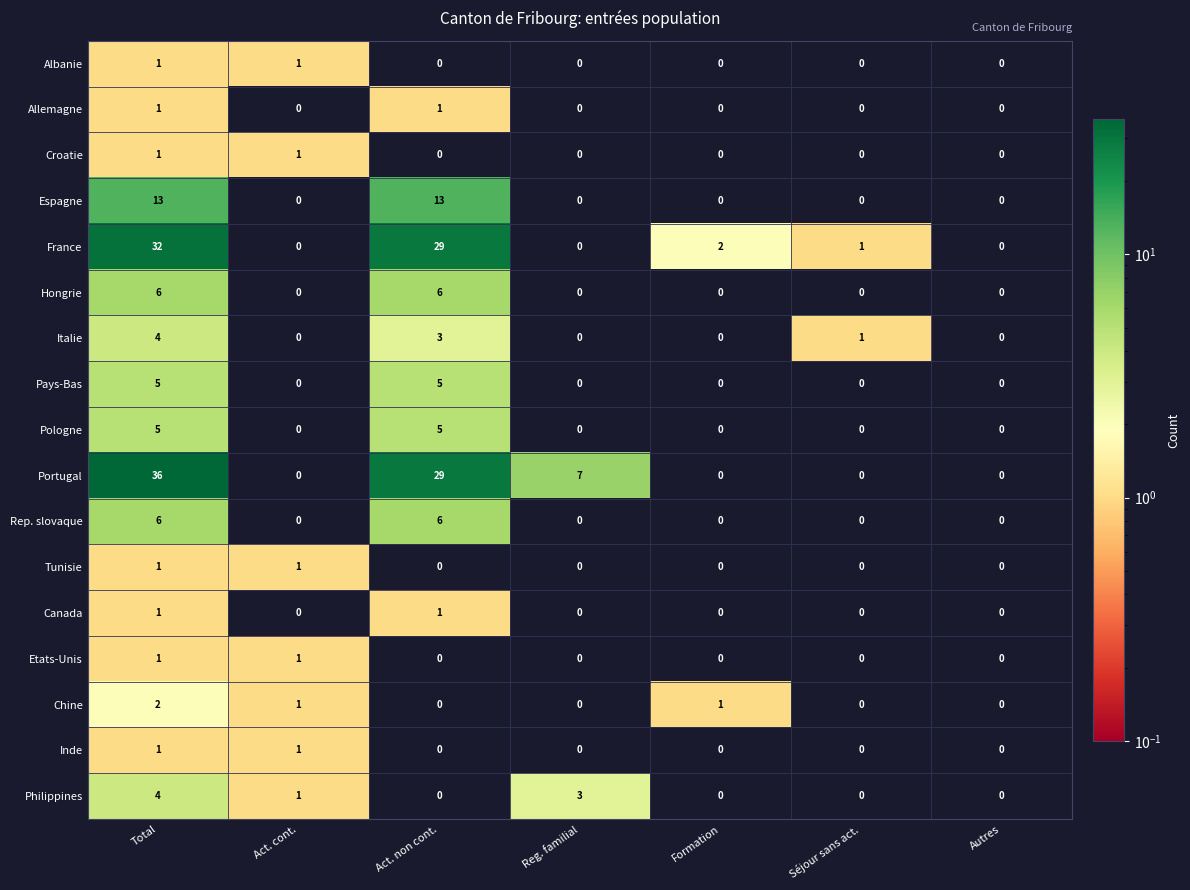

At which category does the chart reach its peak across all series?

Total